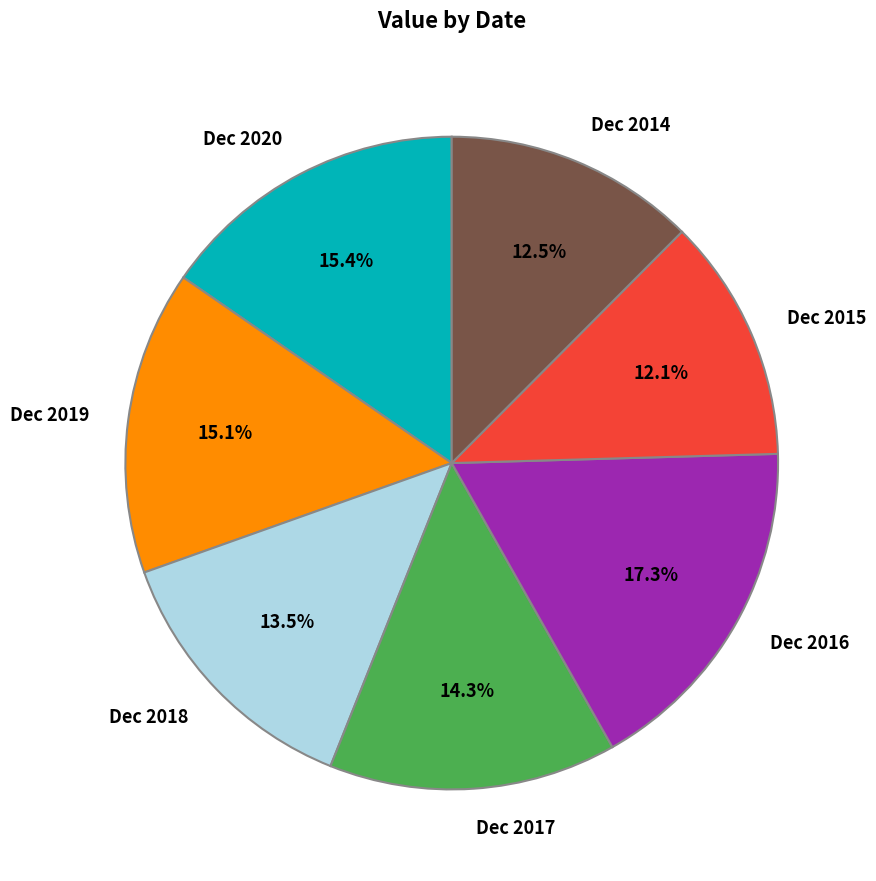

The Dec 2015 slice represents 25% of the pie. True or false?

False